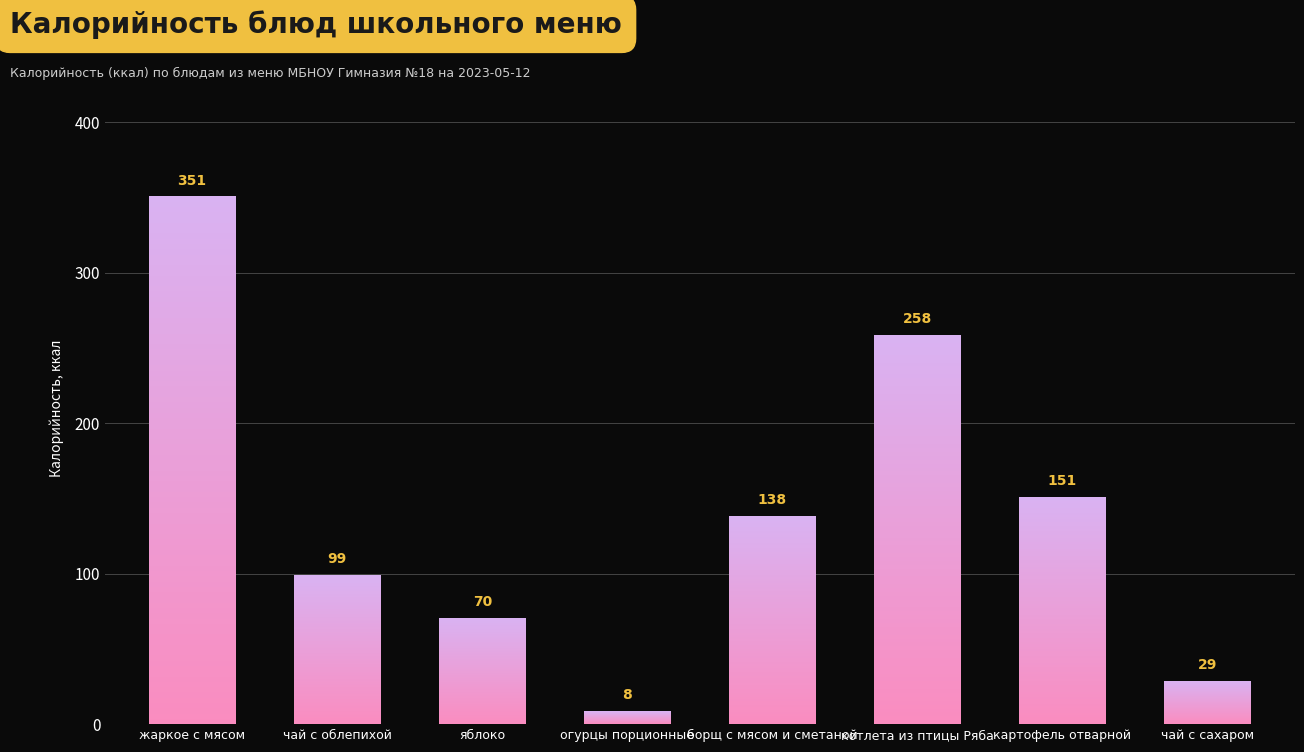

At which category does the chart reach its peak across all series?

жаркое с мясом